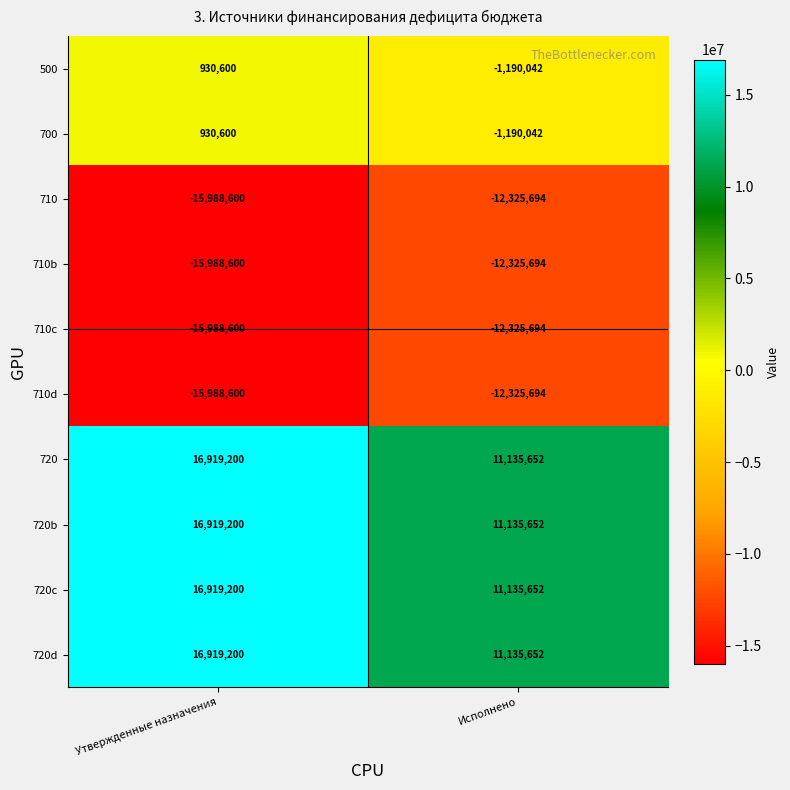

How many series are shown in this chart?

10